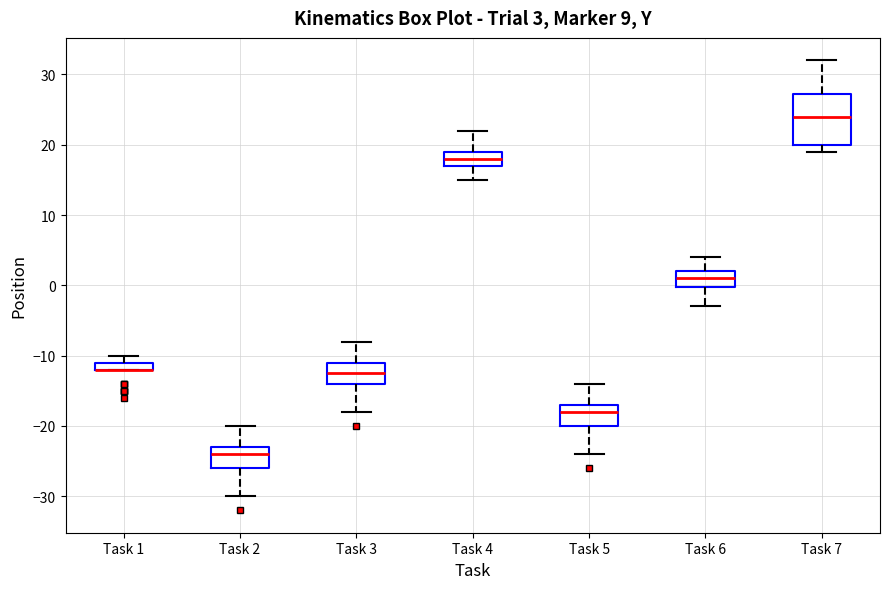

Which box is the tallest, from its lower edge to its upper edge?

Task 7